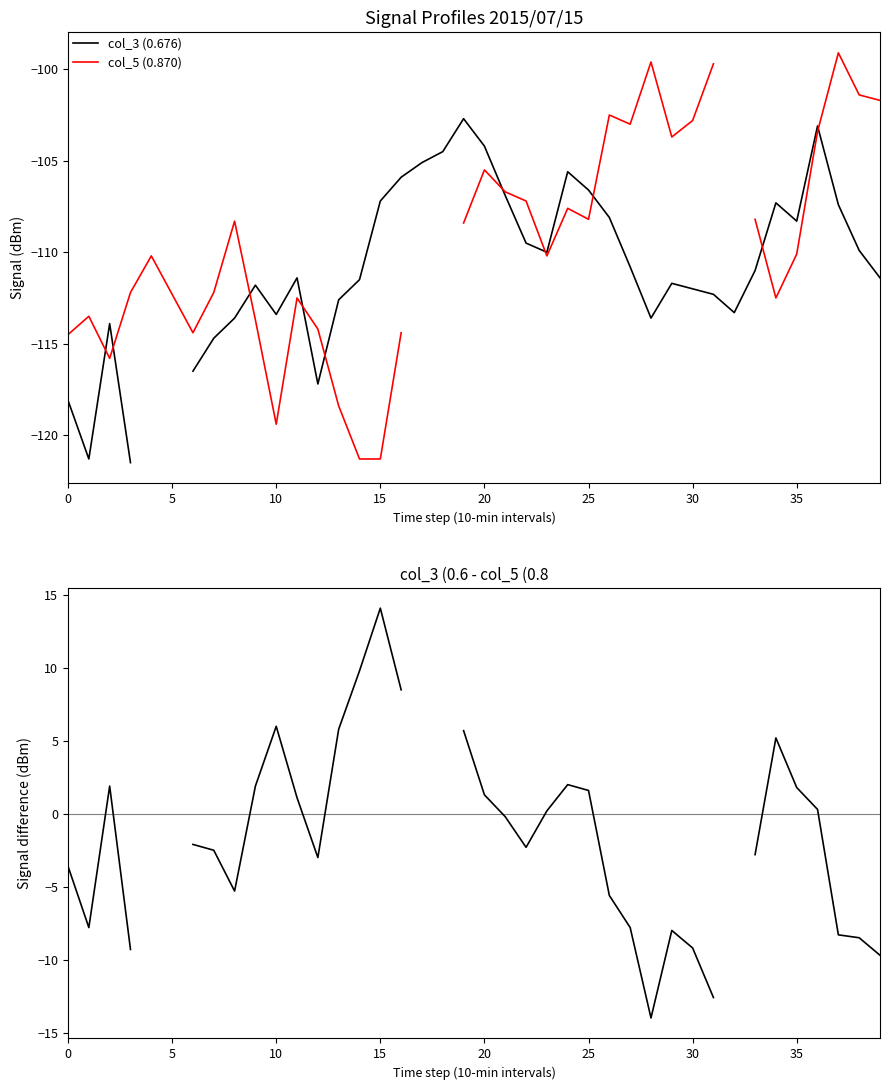

How many lines are shown in the chart?

3